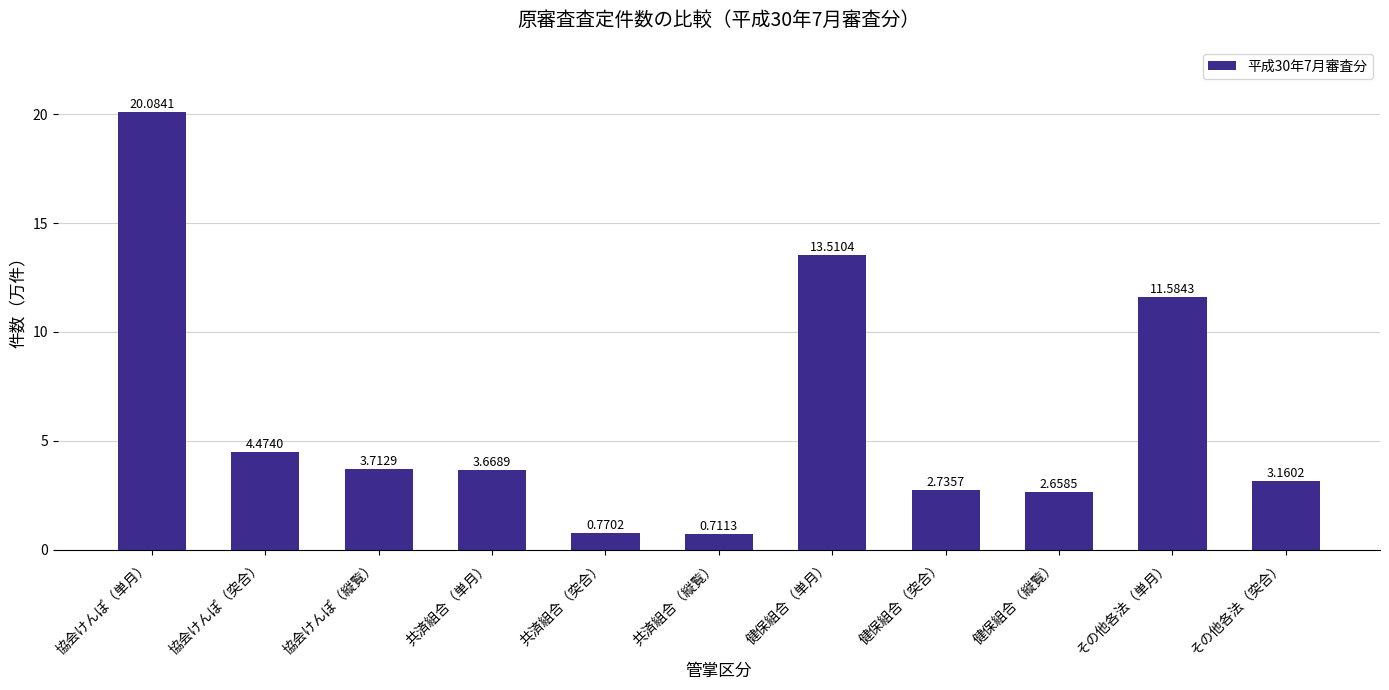

True or false: the data shows 8.0 at 協会けんぽ（突合）.

False